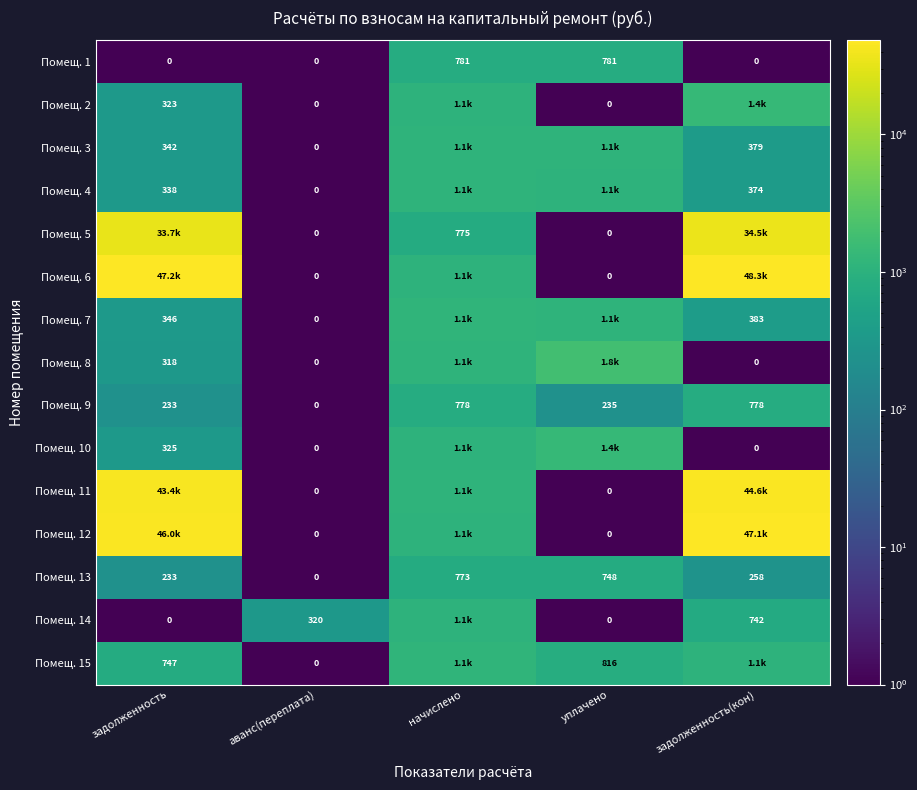

Between аванс(переплата) and начислено, which is larger?

начислено